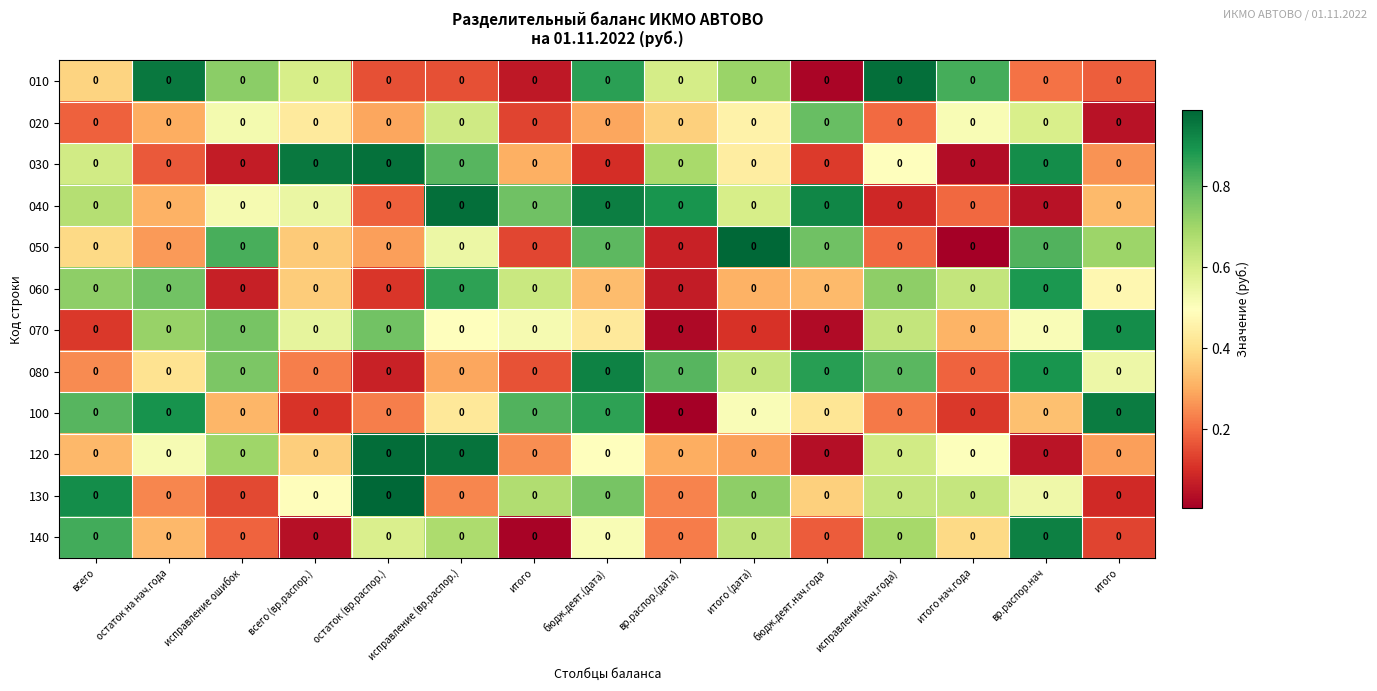

What is the difference between the highest and lowest values at итого (дата)?

0.9